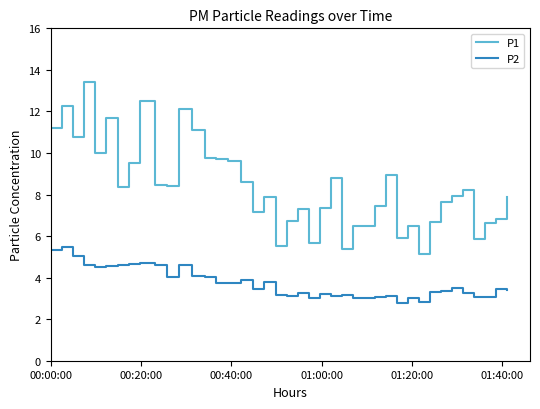

True or false: P2 and P1 cross at least once.

False